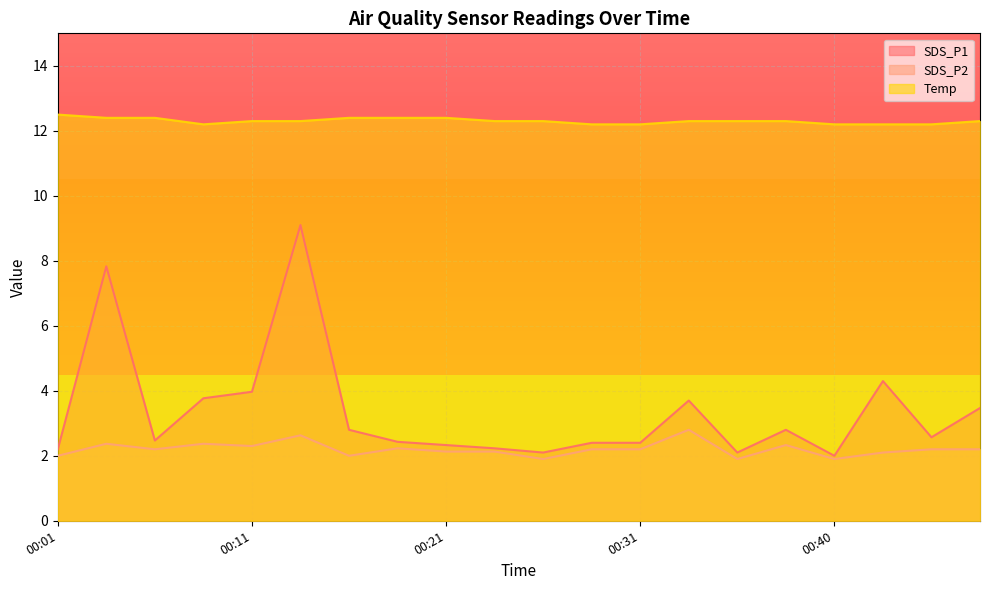

Is the value of SDS_P1 at 00:21 greater than the value of Temp at 00:43?

No